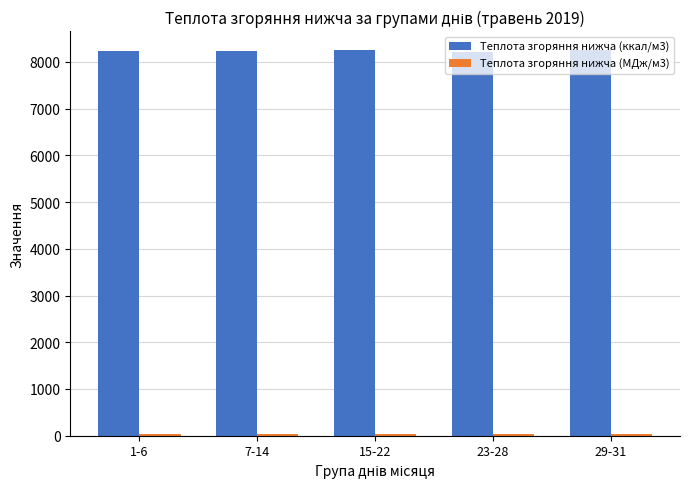

What is the maximum value shown in the chart?

8244.5